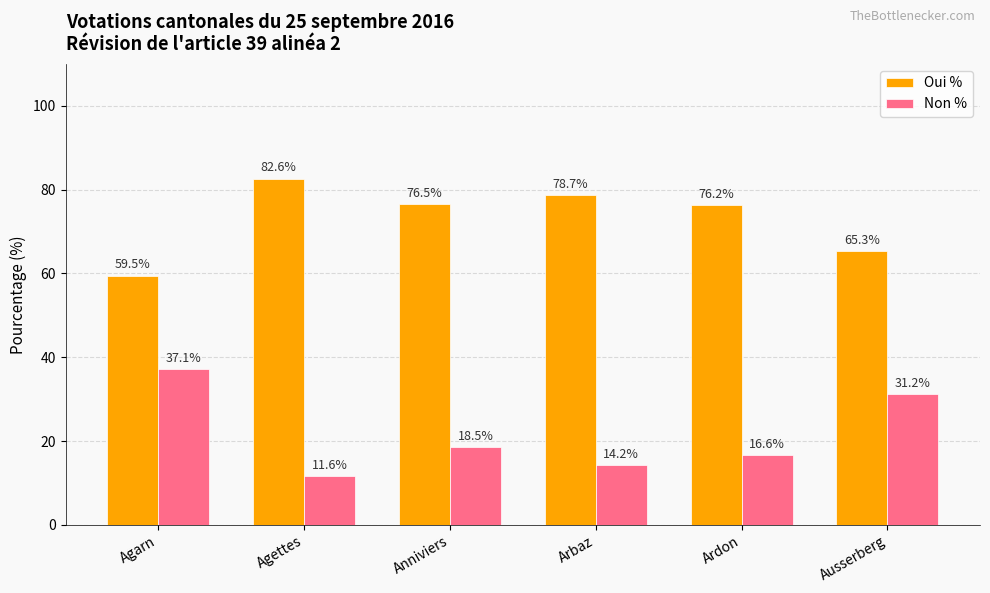

What is the spread (max minus min) of values at Anniviers?

58.0